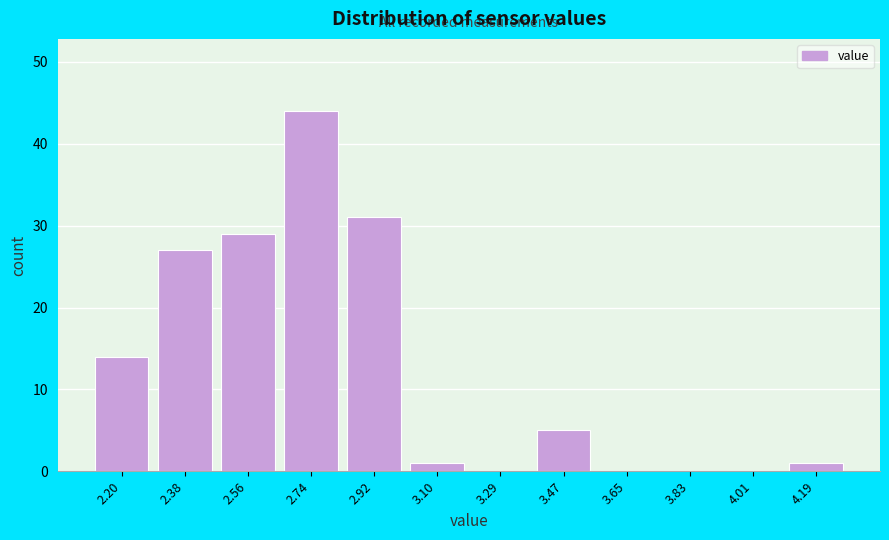

Reading left to right, what are all the values shown in this chart?

2.20=14	2.38=27	2.56=29	2.74=44	2.92=31	3.10=1	3.29=0	3.47=5	3.65=0	3.83=0	4.01=0	4.19=1